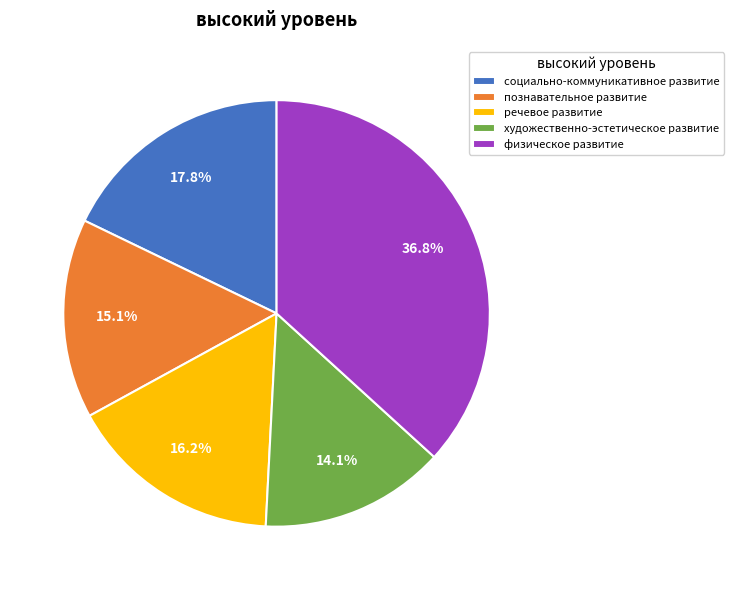

Which has a higher value, художественно-эстетическое развитие or физическое развитие?

физическое развитие